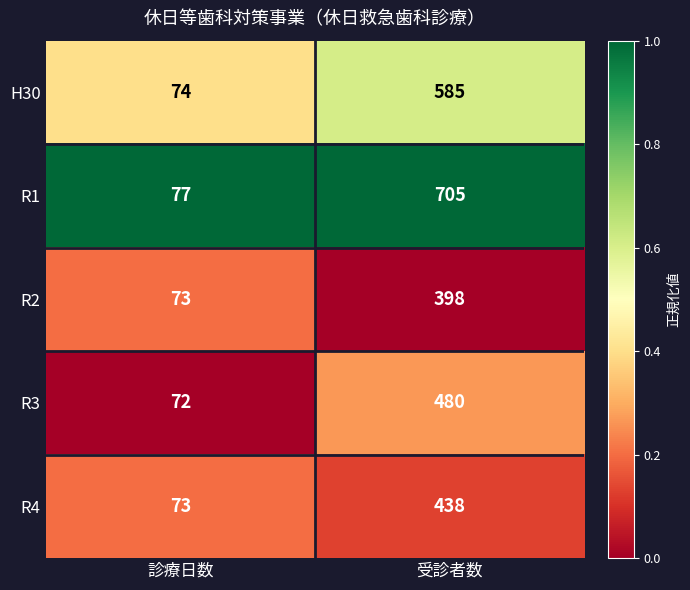

What is the sum of the R3 values at 診療日数 and 受診者数?

552